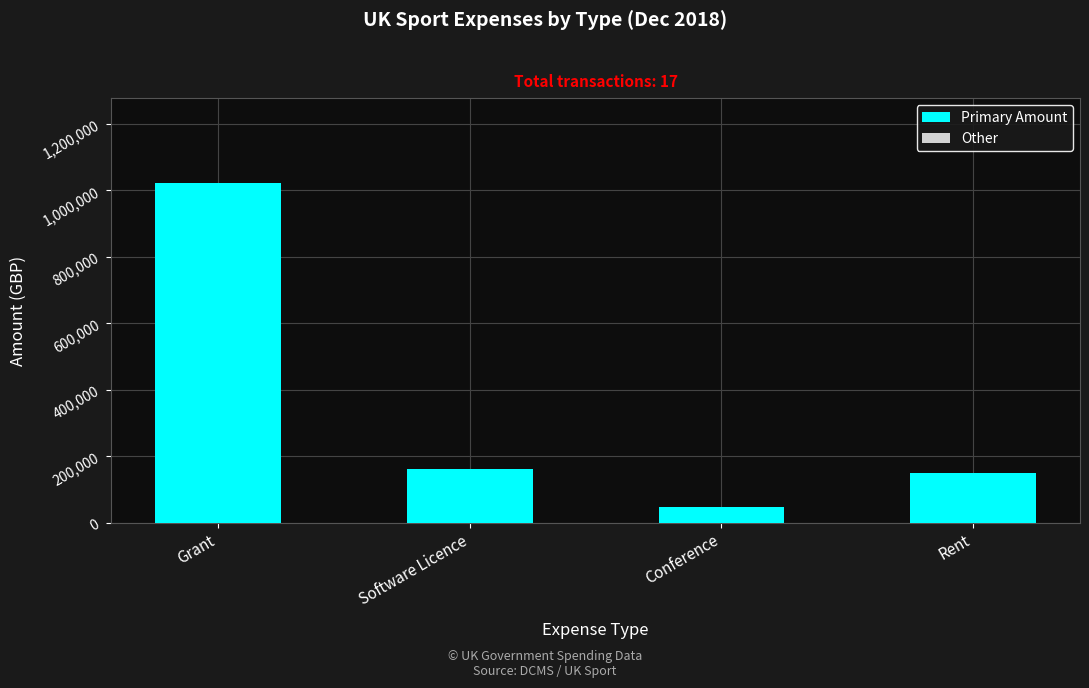

At which category does the chart reach its minimum across all series?

Conference